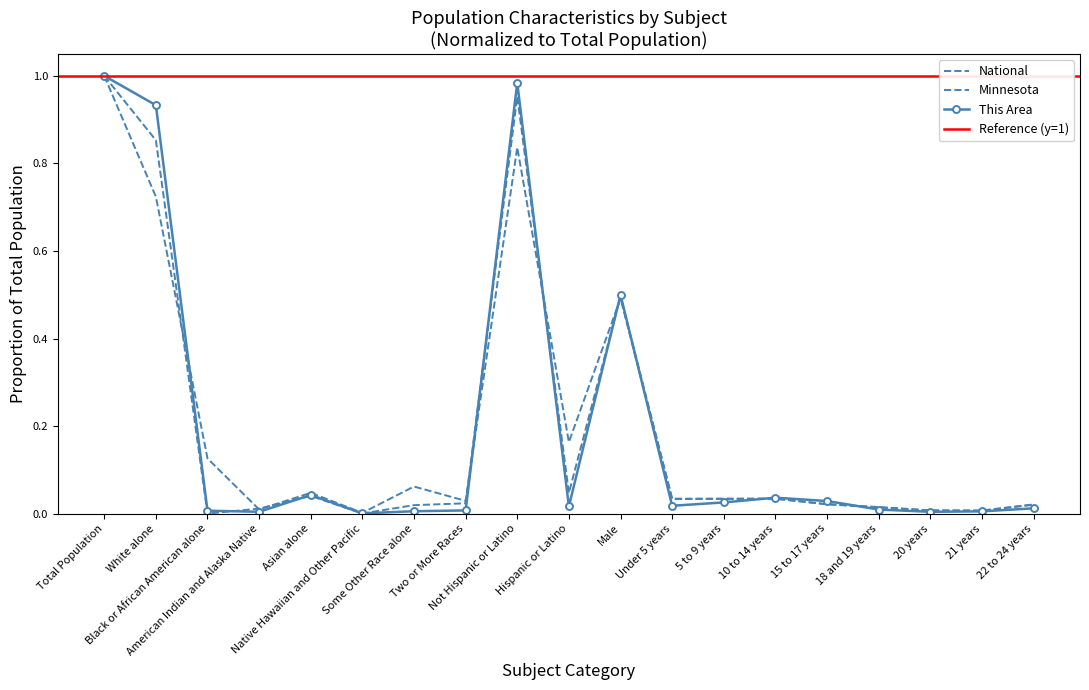

At which category does National reach its first local peak?

Asian alone